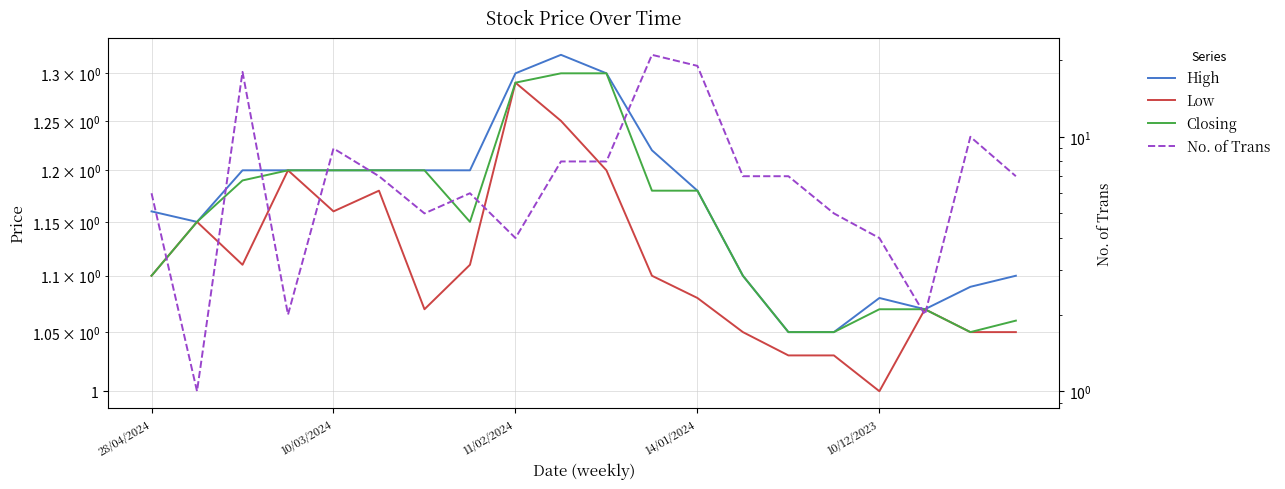

What are all the series names shown in the legend?

High, Low, Closing, No. of Trans